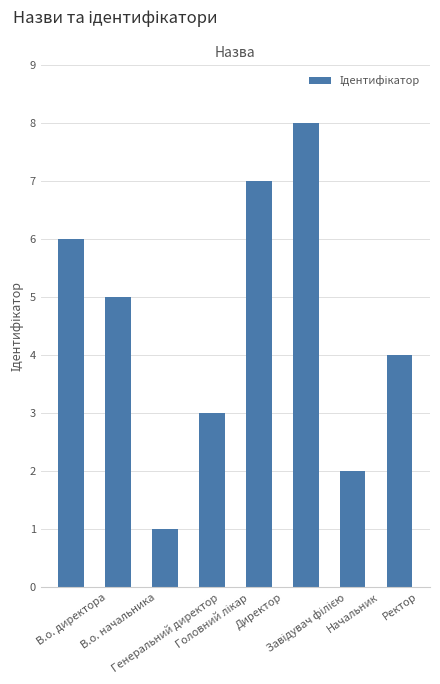

What is the greatest value displayed?

8